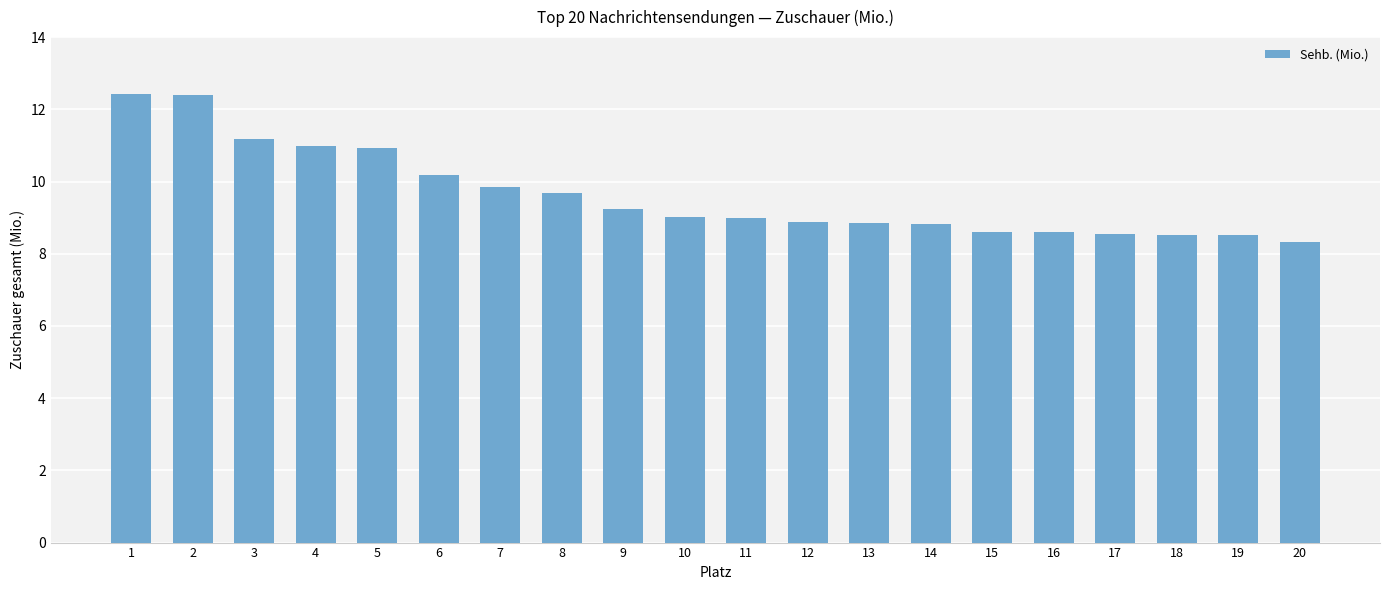

Count the number of categories in the chart.

20